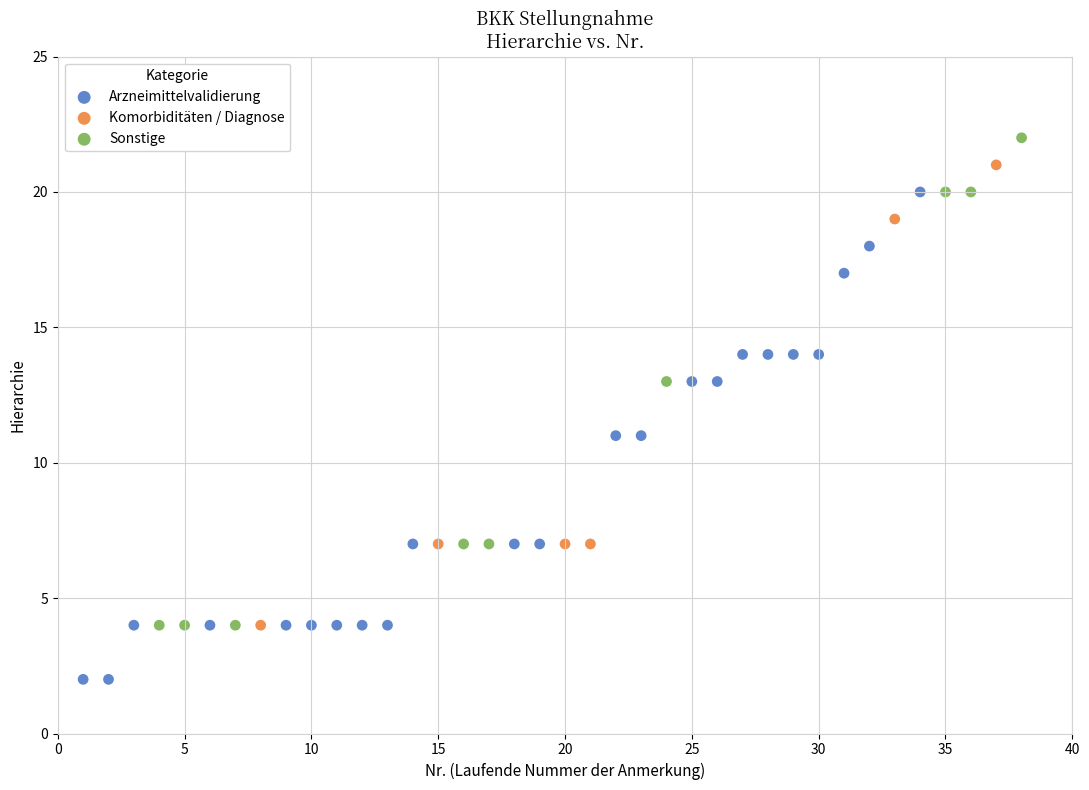

Which series reaches the minimum Y coordinate?

Arzneimittelvalidierung